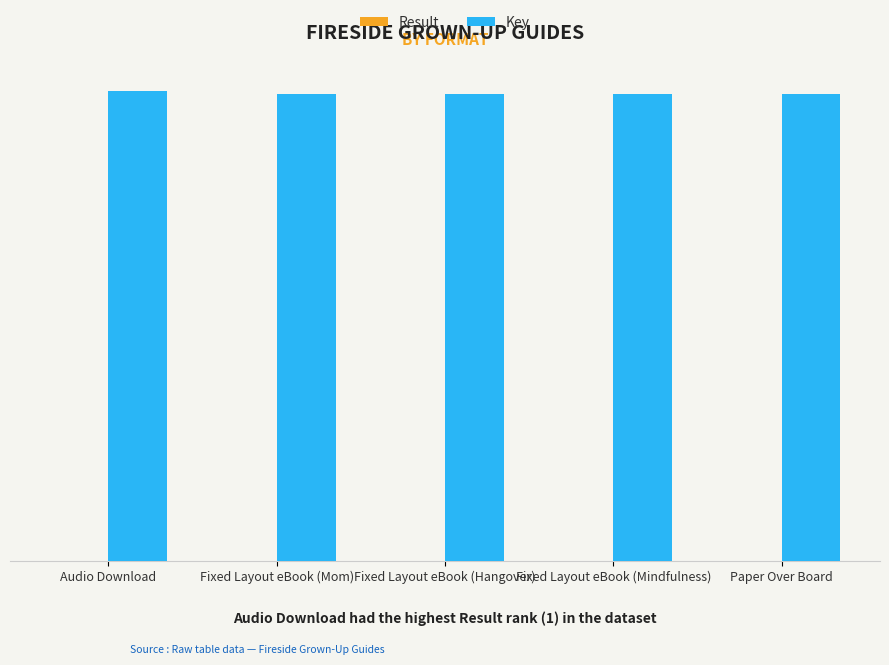

Between Fixed Layout eBook (Hangover) and Fixed Layout eBook (Mindfulness), which is larger?

Fixed Layout eBook (Mindfulness)